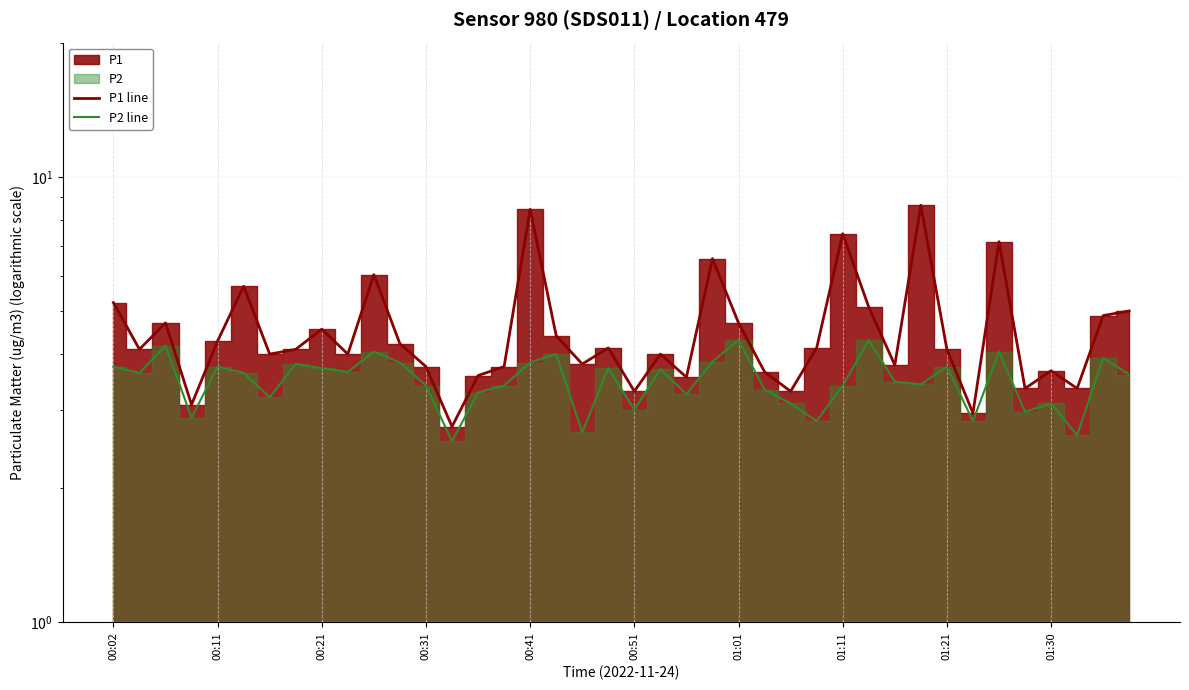

Reading left to right, what are all the values shown in this chart?

P1 line: 5.2	4.1	4.7	3.1	4.3	5.7	4.0	4.1	4.5	4.0	6.0	4.2	3.8	2.8	3.6	3.8	8.4	4.4	3.8	4.1	3.3	4.0	3.5	6.5	4.7	3.6	3.3	4.1	7.5	5.1	3.8	8.6	4.1	3.0	7.2	3.4	3.7	3.4	4.9	5.0
P2 line: 3.8	3.6	4.2	2.9	3.8	3.6	3.2	3.8	3.7	3.6	4.0	3.8	3.4	2.5	3.3	3.4	3.8	4.0	2.7	3.7	3.0	3.7	3.2	3.9	4.3	3.3	3.1	2.8	3.4	4.3	3.5	3.4	3.8	2.8	4.0	3.0	3.1	2.6	3.9	3.6